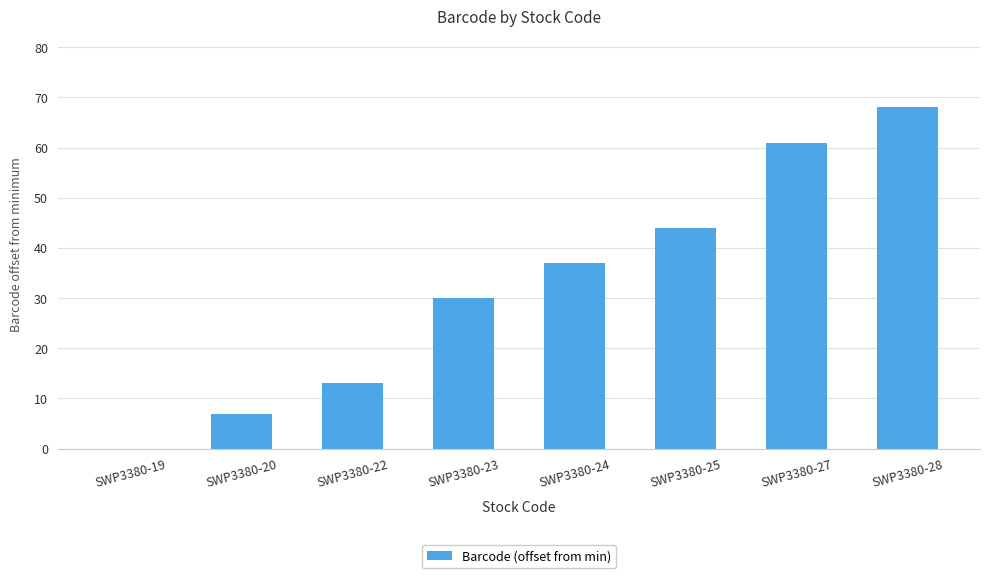

How many series are shown in this chart?

1